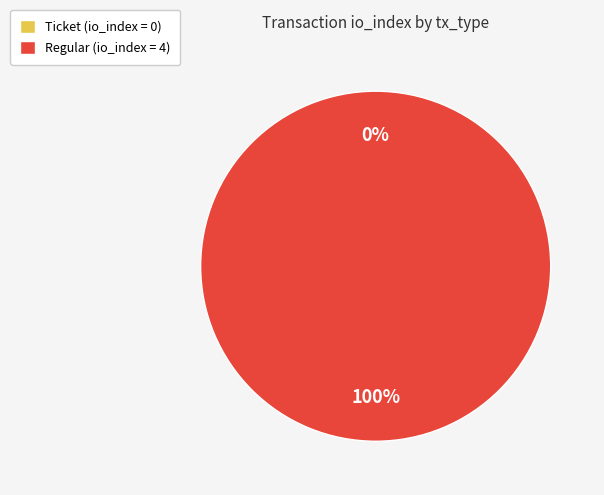

Is it true that Regular is 89% of the pie?

False